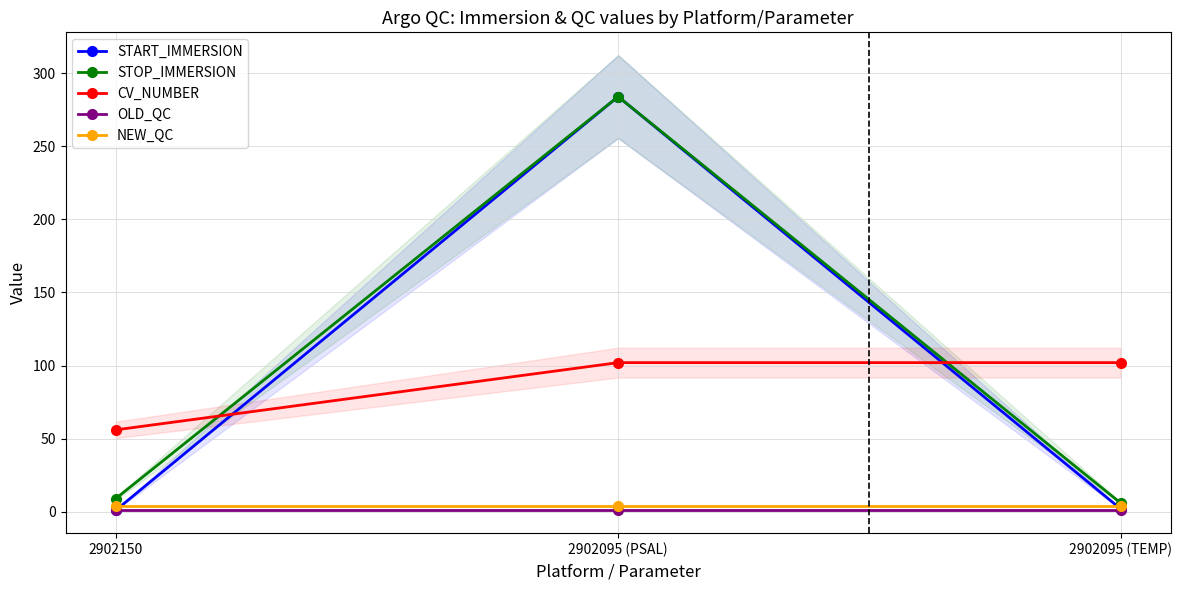

How many data points in CV_NUMBER are less than 102?

1